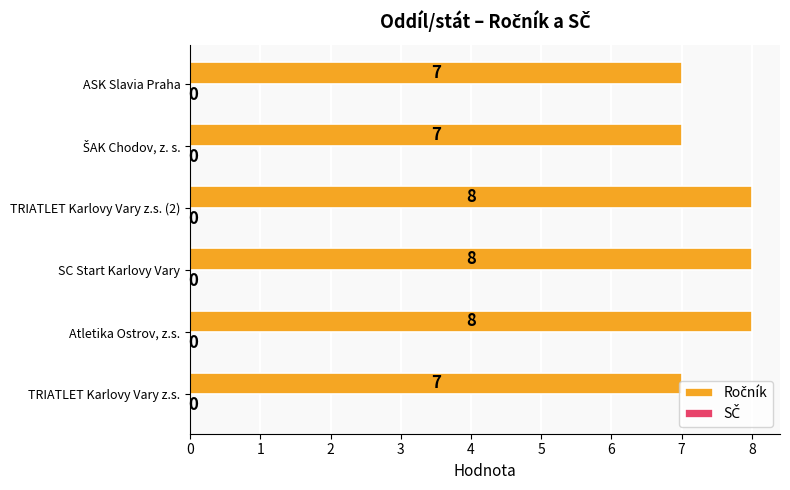

What is the average value?

8